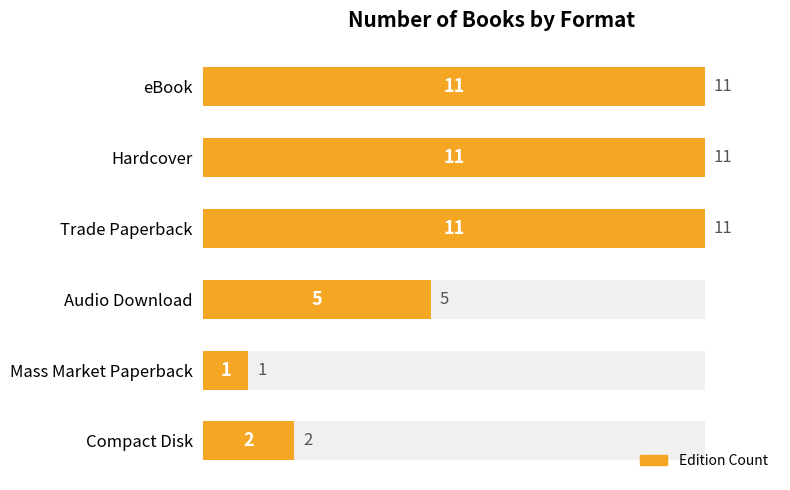

Read the value at eBook.

11